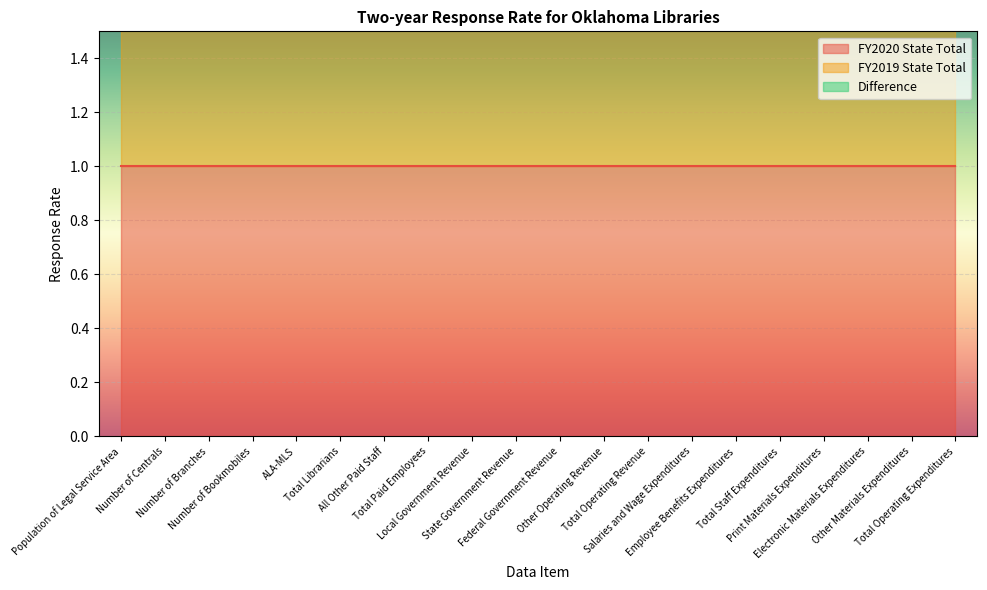

Rank the series at Federal Government Revenue from highest to lowest value.

FY2020 State Total, FY2019 State Total, Difference